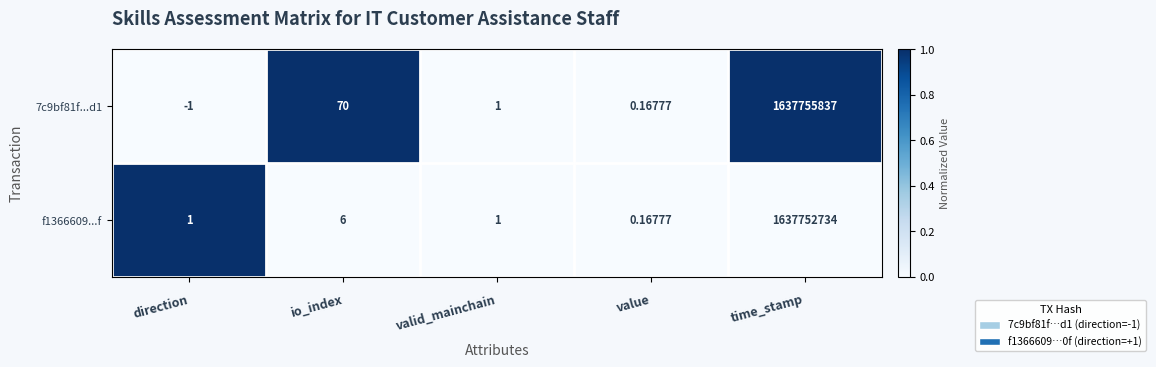

Which category has the highest value across all series?

time_stamp